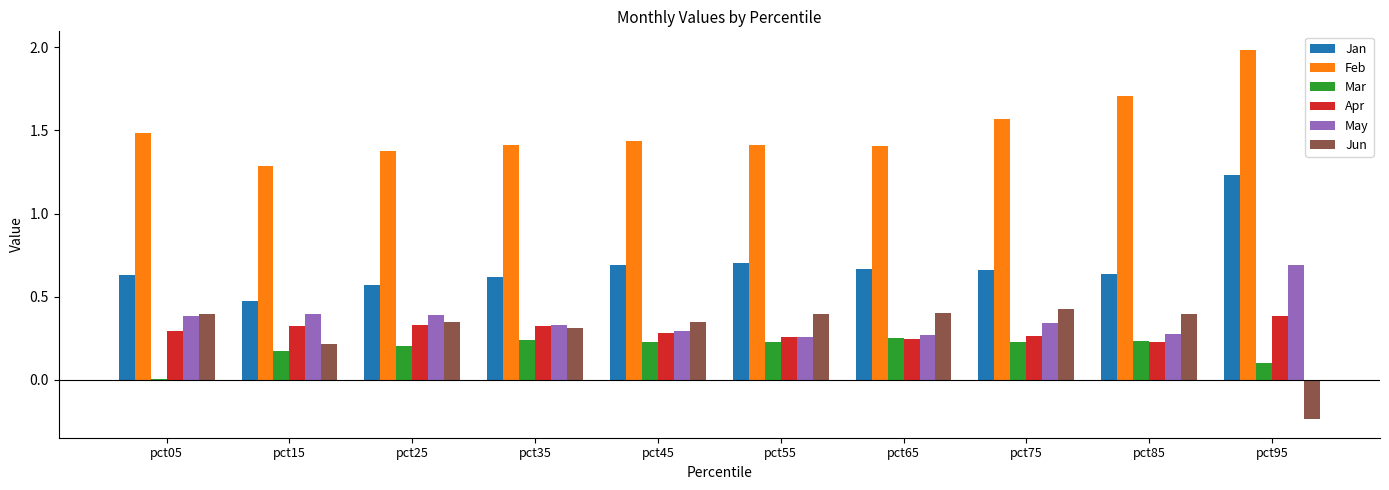

At which label does May reach its peak?

pct95